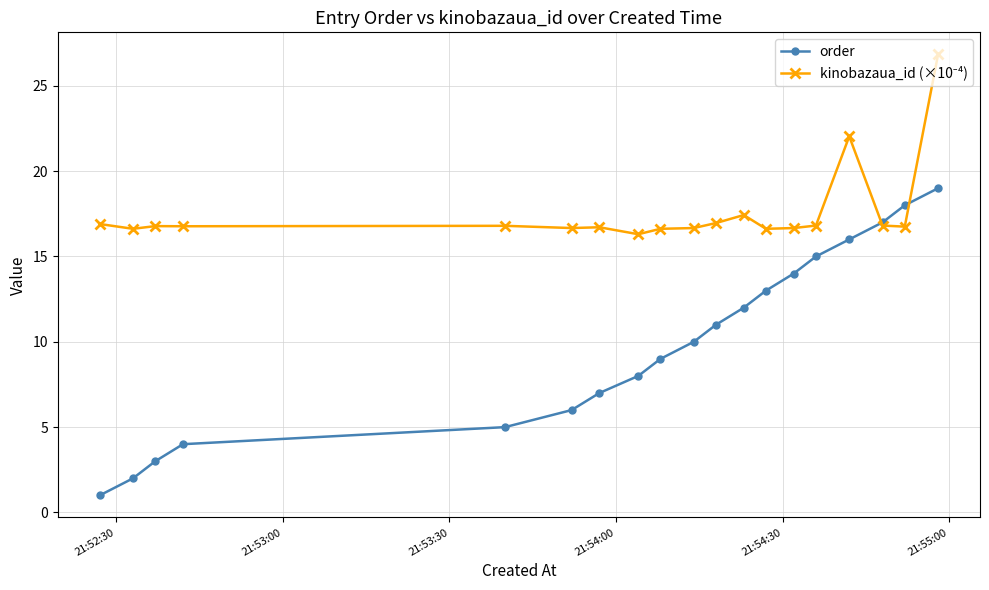

What is the average value of the order series?

10.0